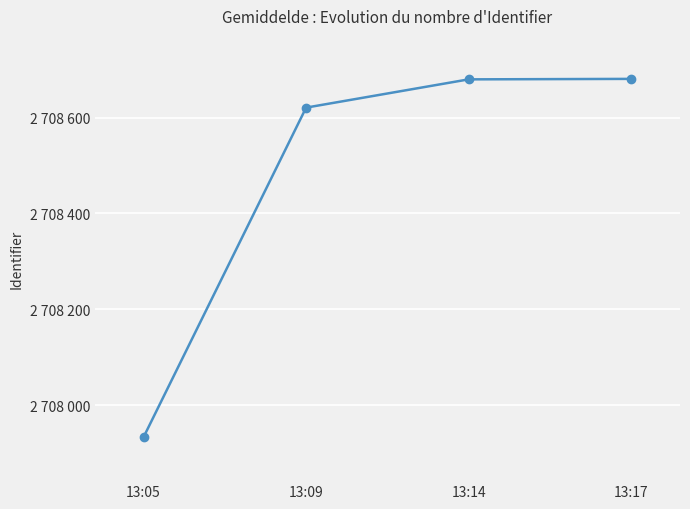

What is the maximum value shown in the chart?

2708681